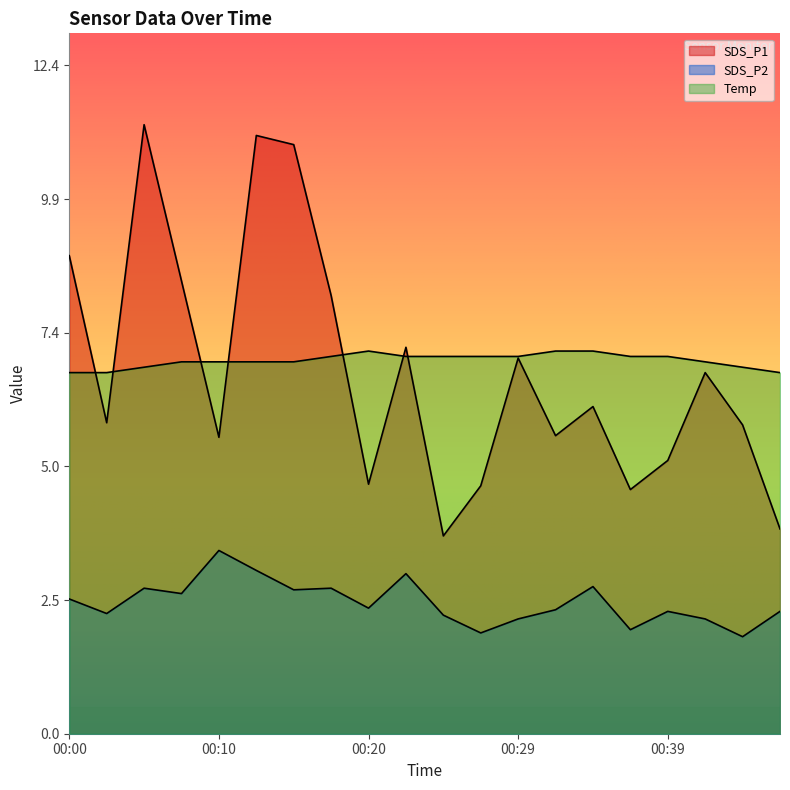

What is the value of the Temp point at the 15th from the left?

7.1